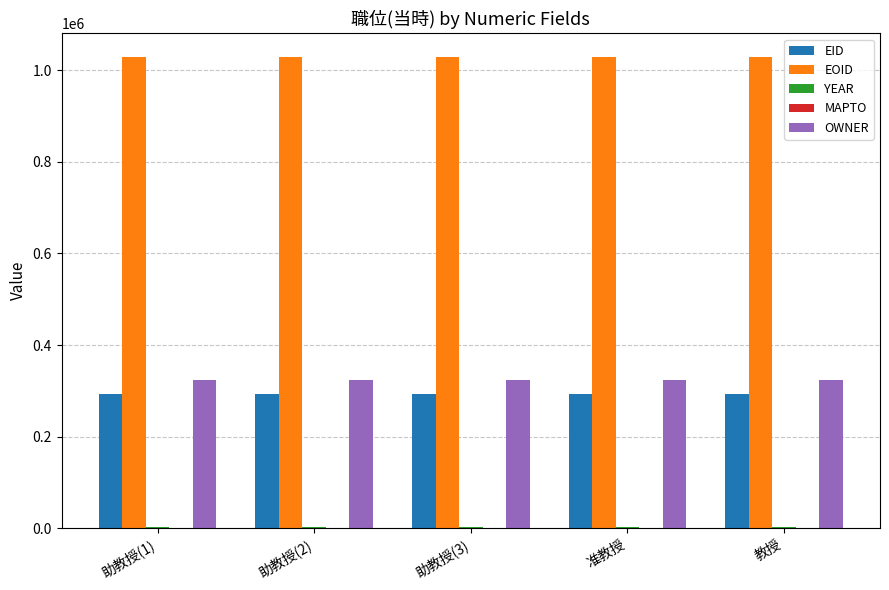

Count the number of categories in the chart.

5